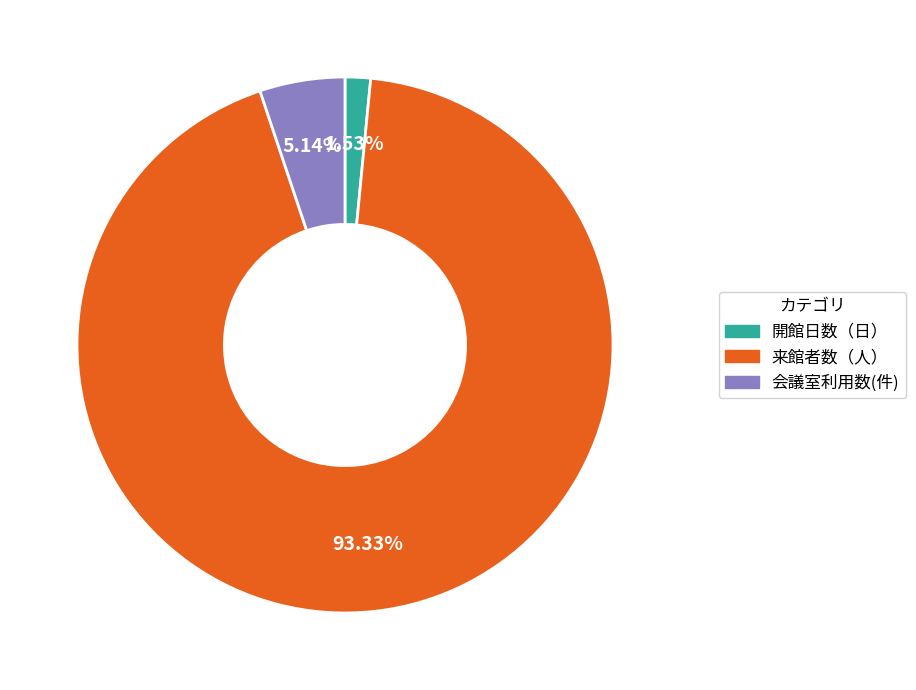

Which slice is the smallest?

開館日数（日）